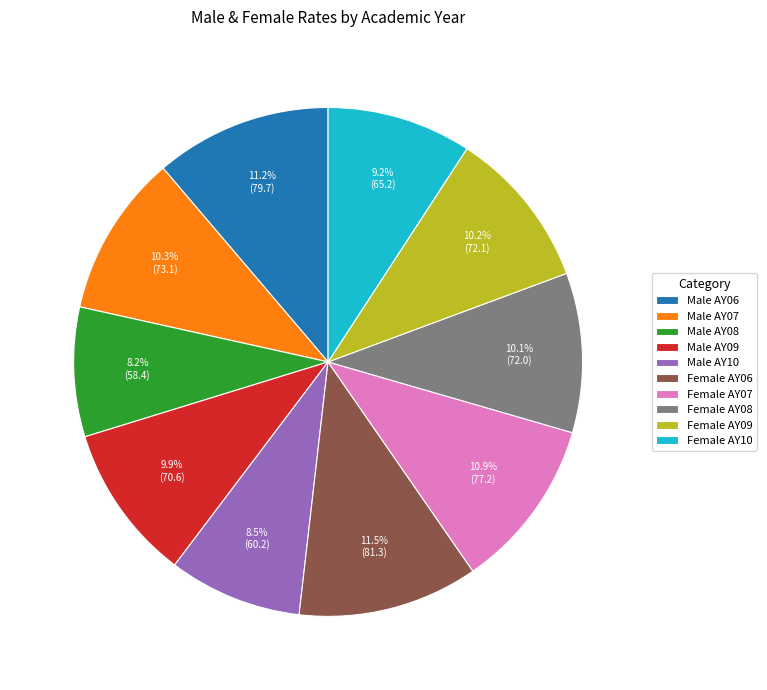

What is the ratio of the value at Male AY07 to the value at Female AY10?

1.1